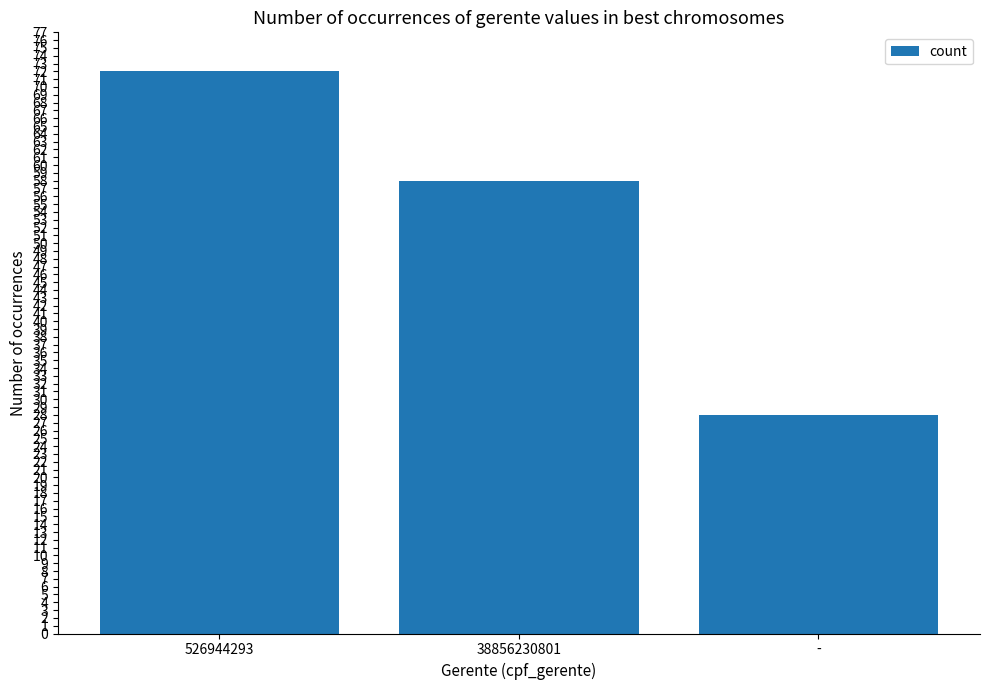

What is the label of the 2nd bar from the right?

38856230801